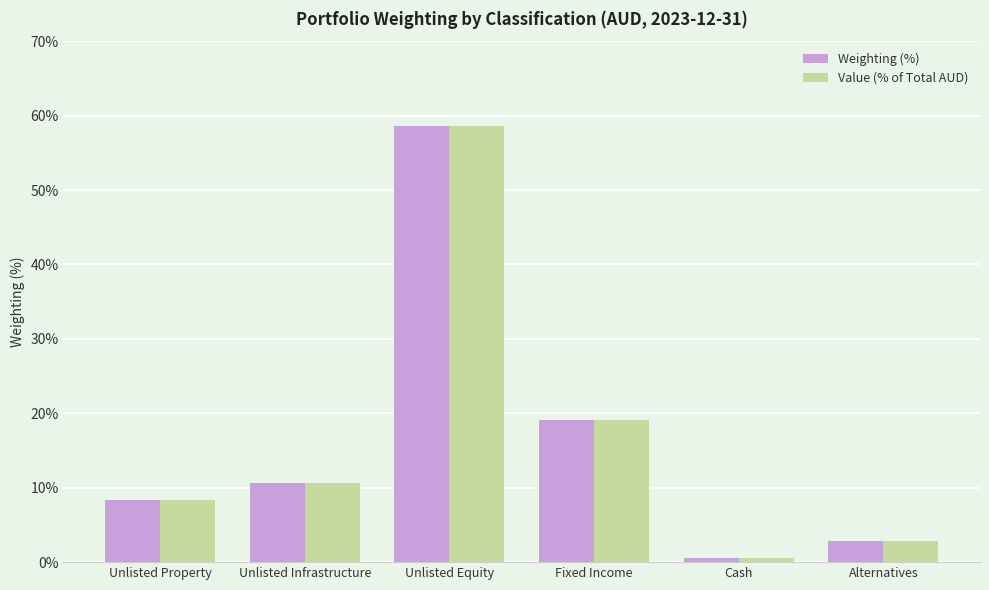

How many groups of bars are there?

6